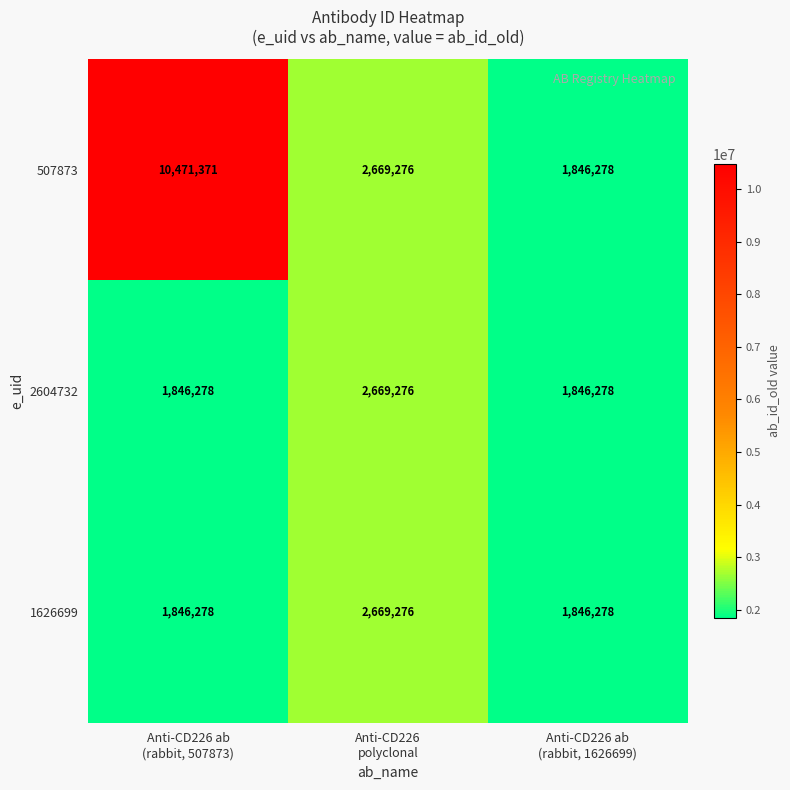

What is the sum of all 507873 values?

14986925